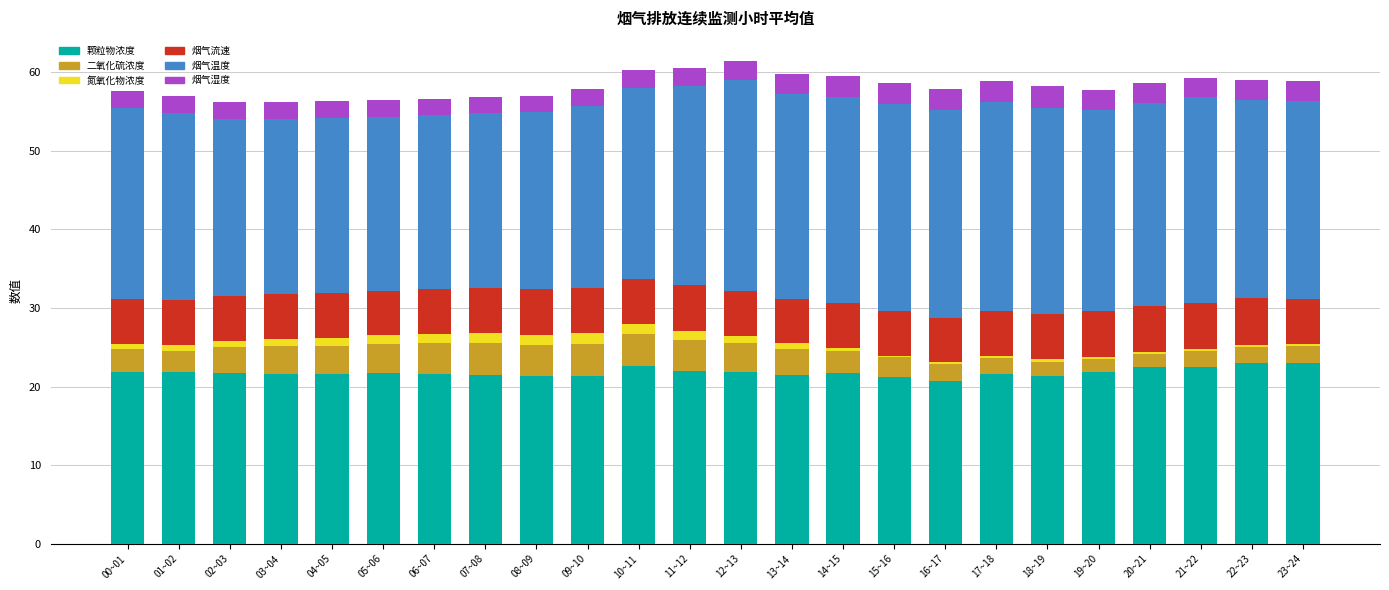

How many series are shown in this chart?

6